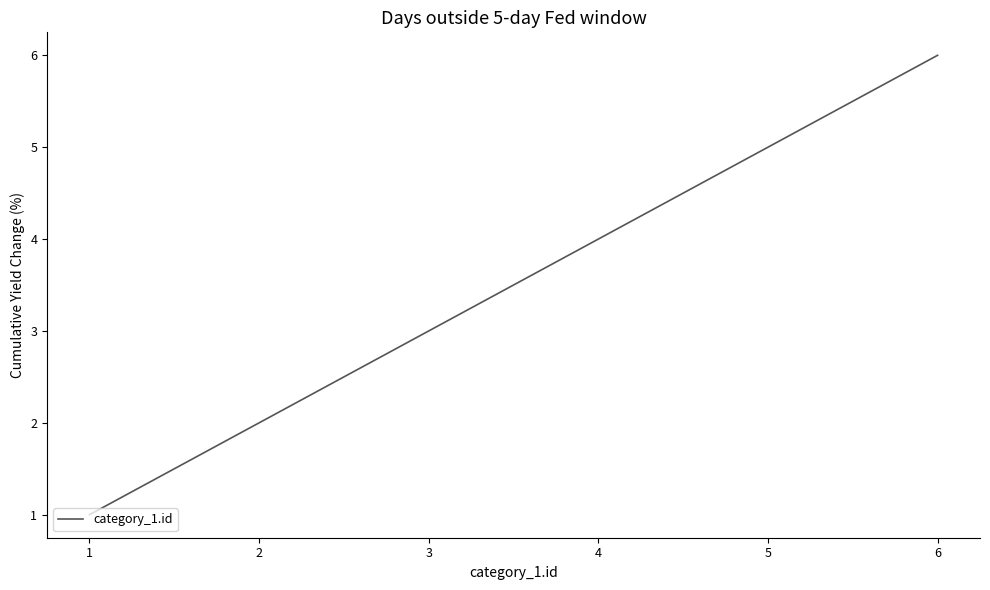

Does the chart display data point markers on the line(s)?

No